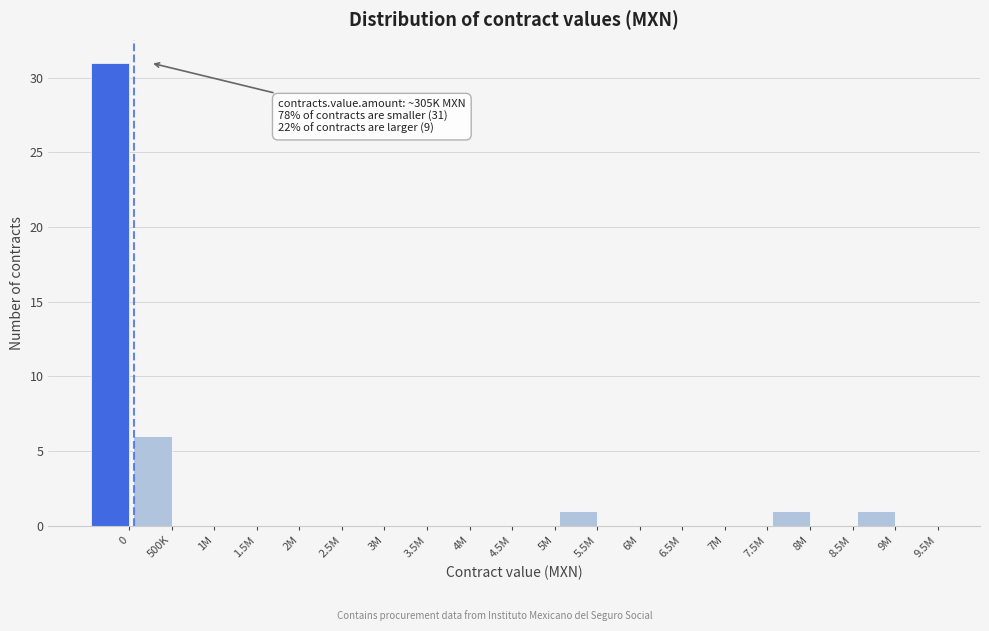

Reading left to right, transcribe all the data shown in this chart.

0=31	500K=6	1M=0	1.5M=0	2M=0	2.5M=0	3M=0	3.5M=0	4M=0	4.5M=0	5M=0	5.5M=1	6M=0	6.5M=0	7M=0	7.5M=0	8M=1	8.5M=0	9M=1	9.5M=0